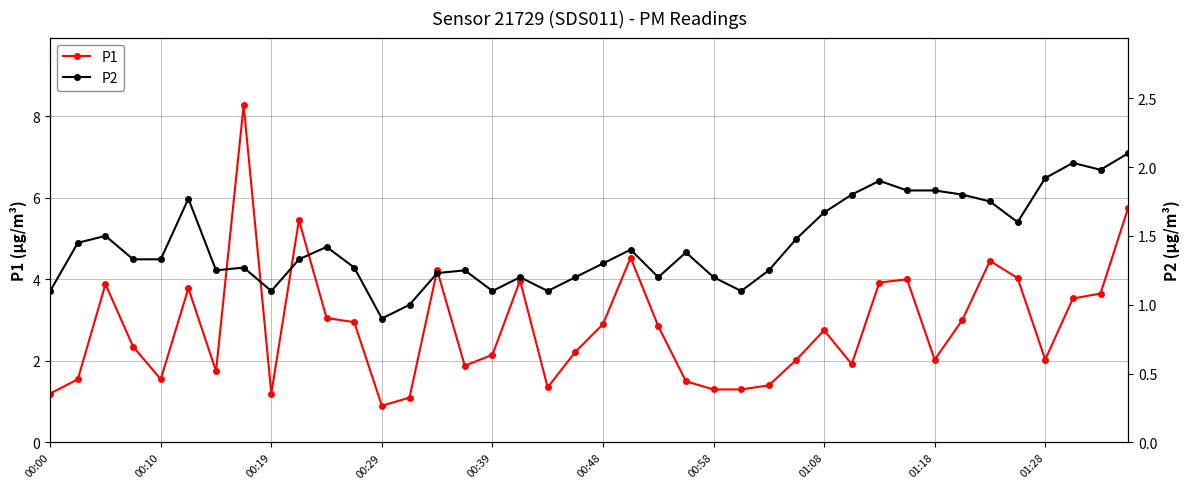

True or false: P2 and P1 cross at least once.

False